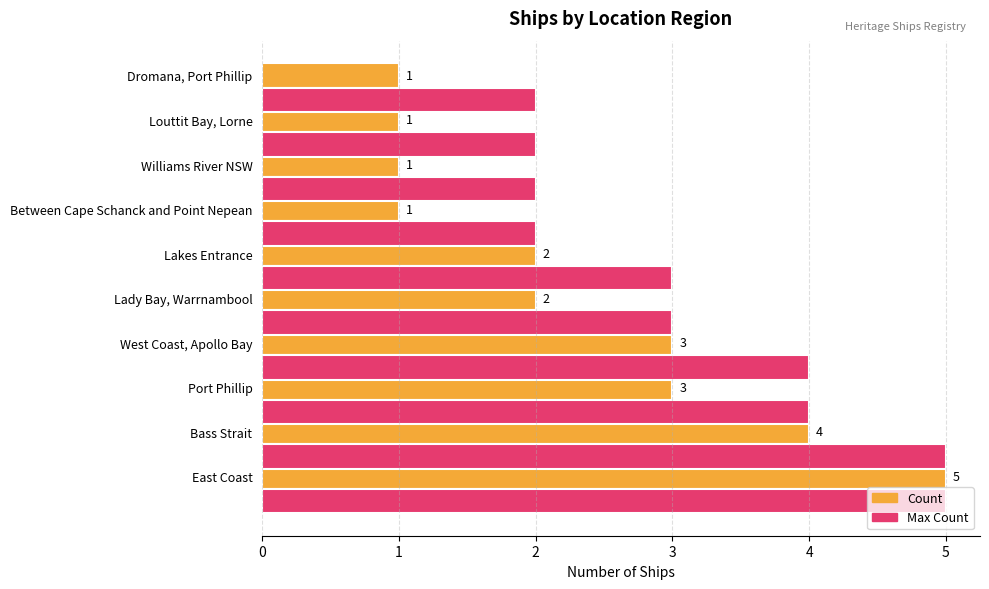

Count the Count values in the range 1 to 3.

8